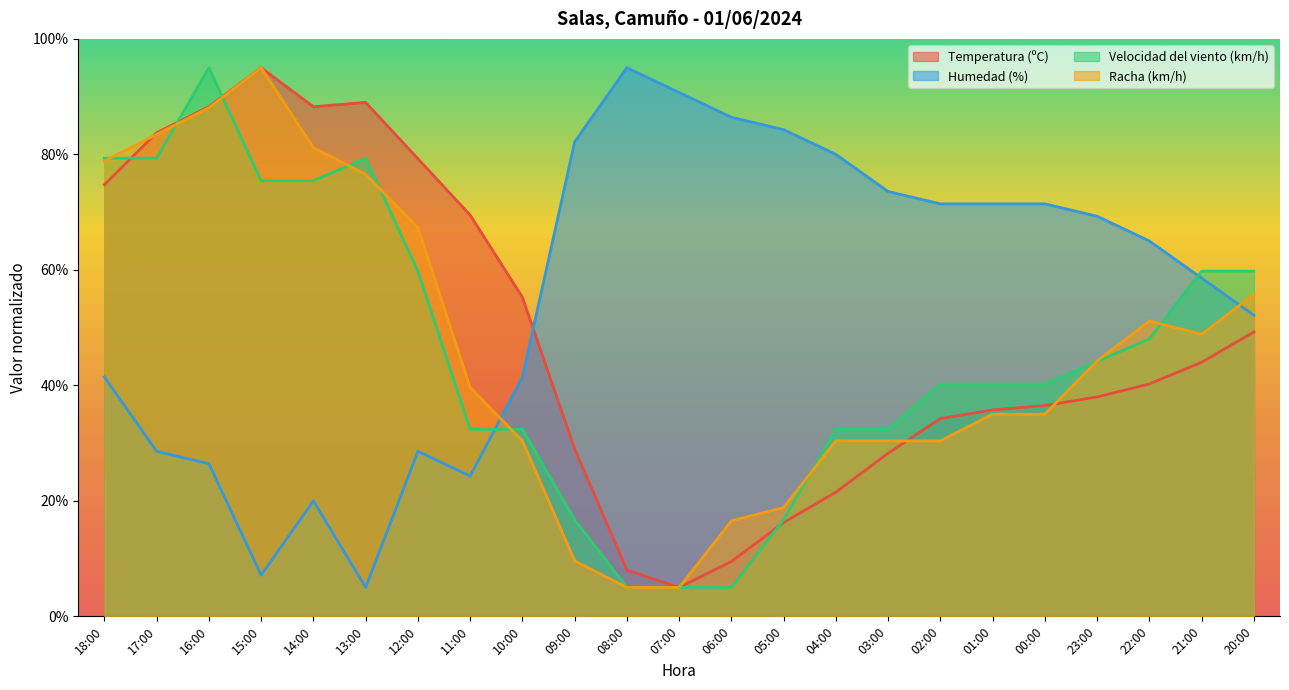

True or false: Velocidad del viento (km/h) has a value of 32.4 at 10:00.

True